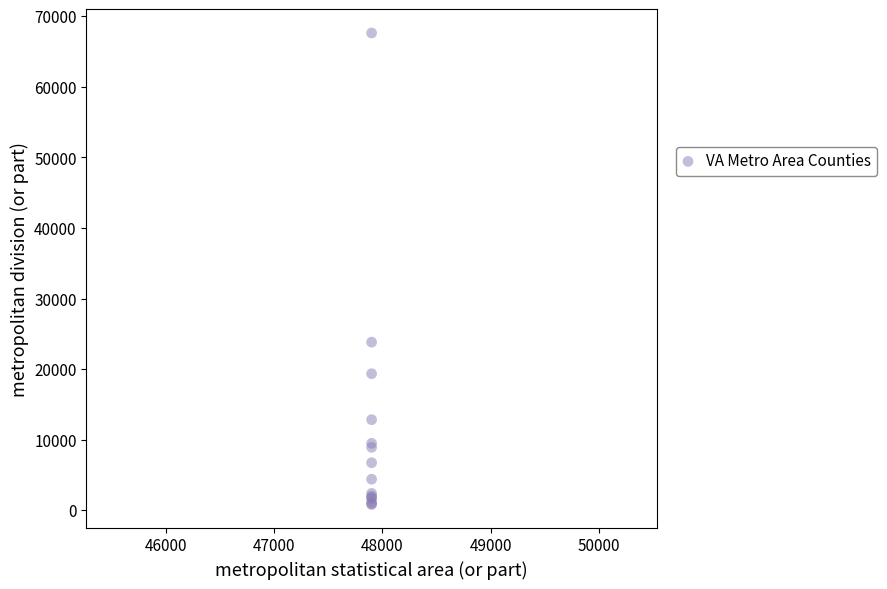

What Y value in the scatter plot is closest to 34230?

23827